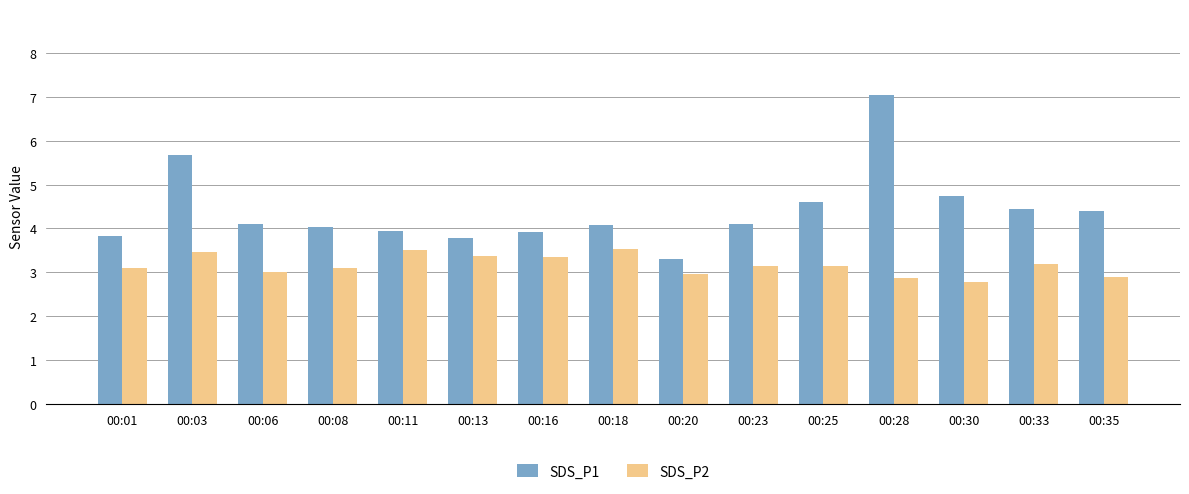

What is the difference between the SDS_P2 values at 00:18 and 00:06?

0.5